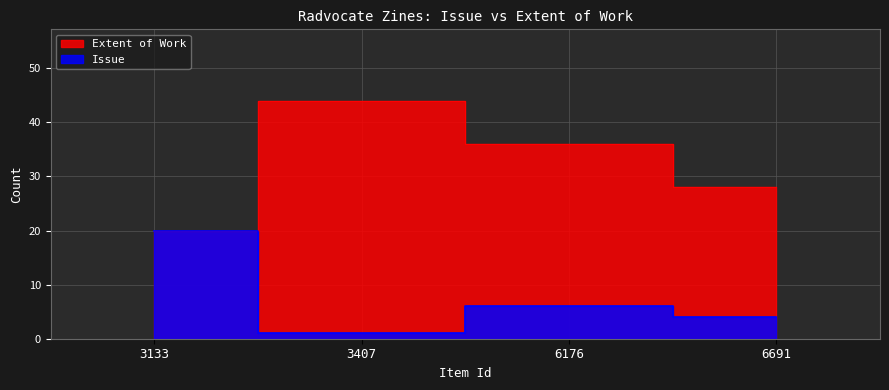

Which series has the largest total across all categories?

Extent of Work